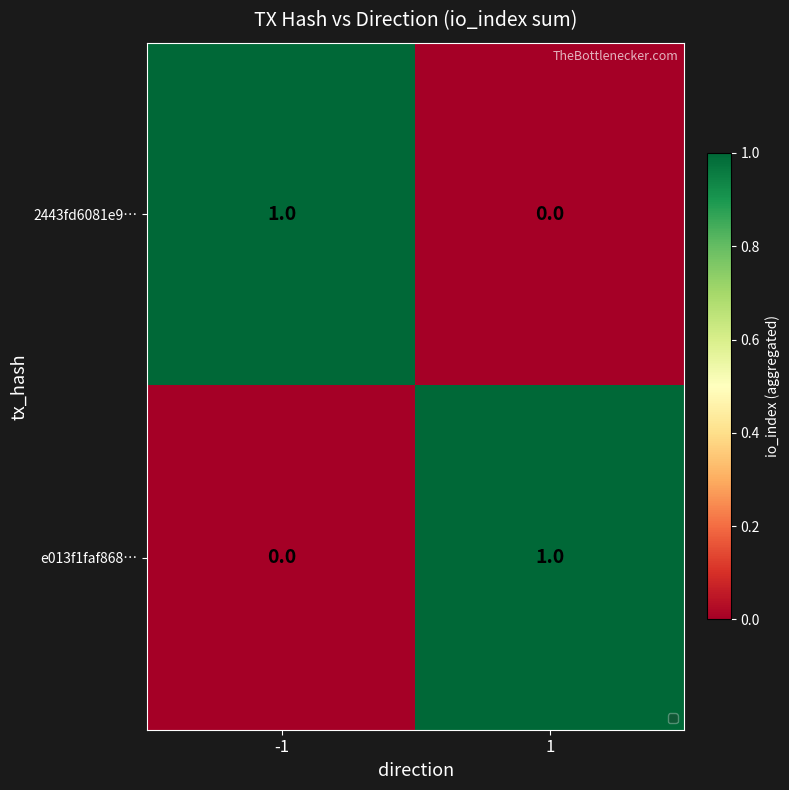

Rank the categories by 2443fd6081e9… value from highest to lowest.

-1, 1